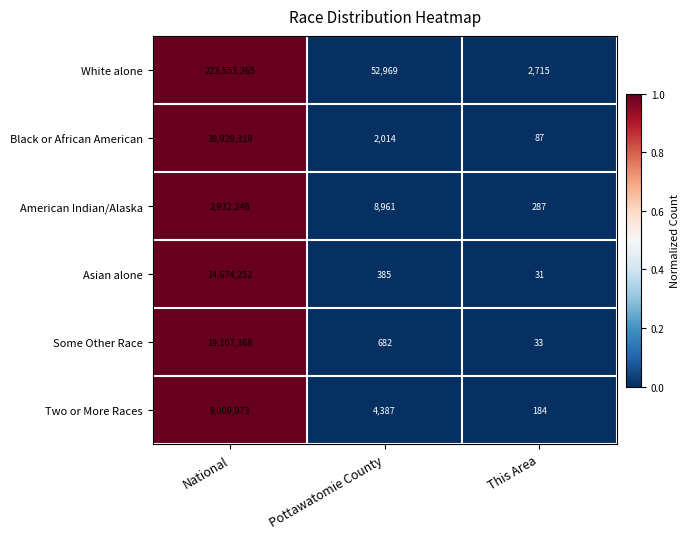

Between National and Pottawatomie County, which series saw the biggest shift?

White alone